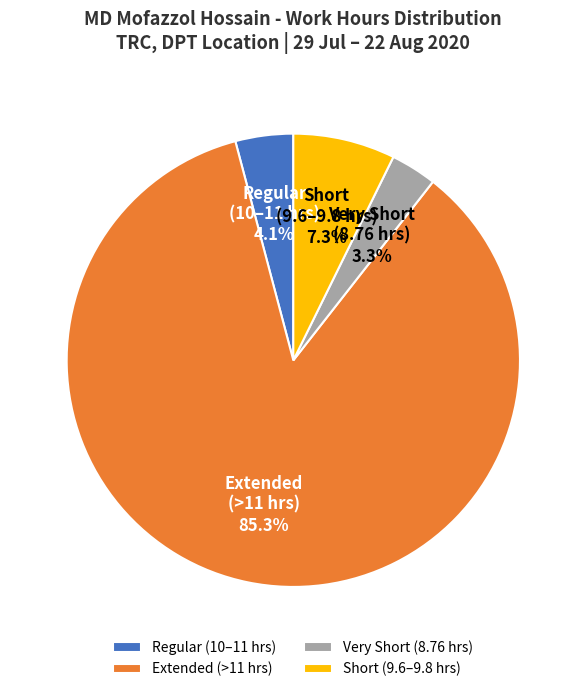

Count the number of slices in the pie.

4